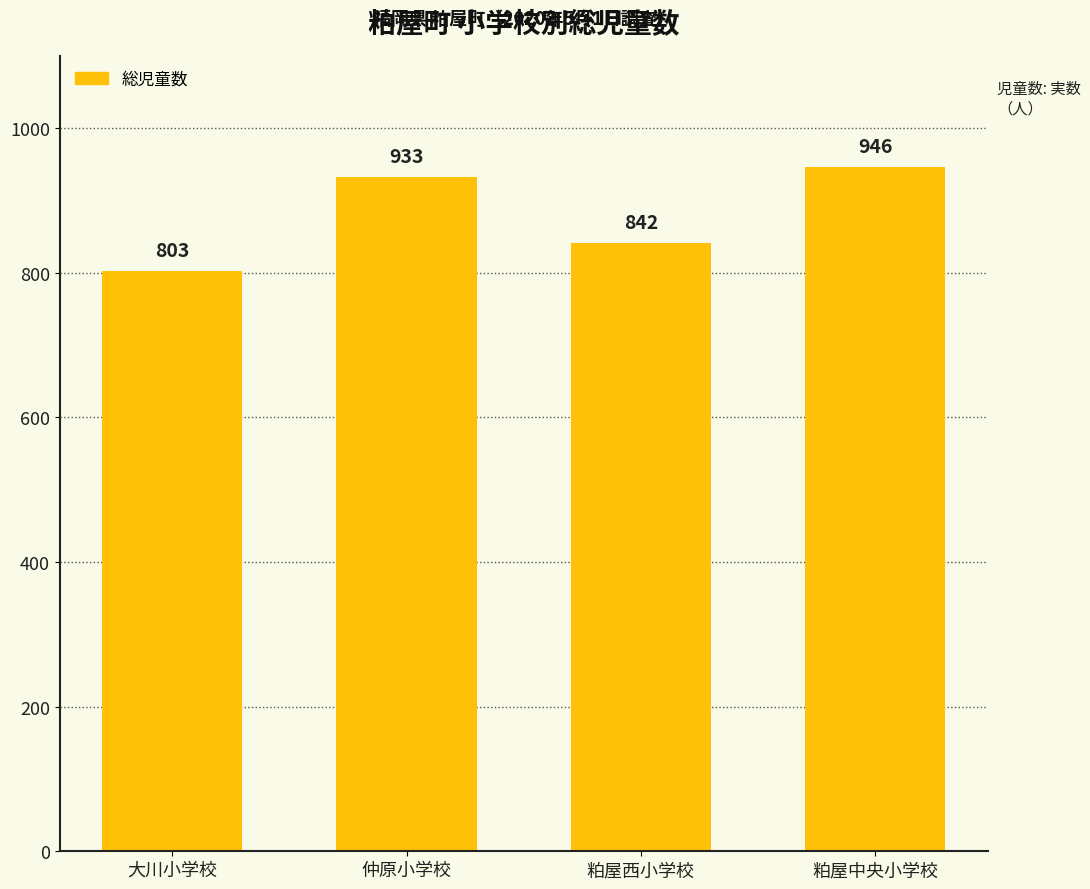

Which has a higher value, 粕屋西小学校 or 仲原小学校?

仲原小学校